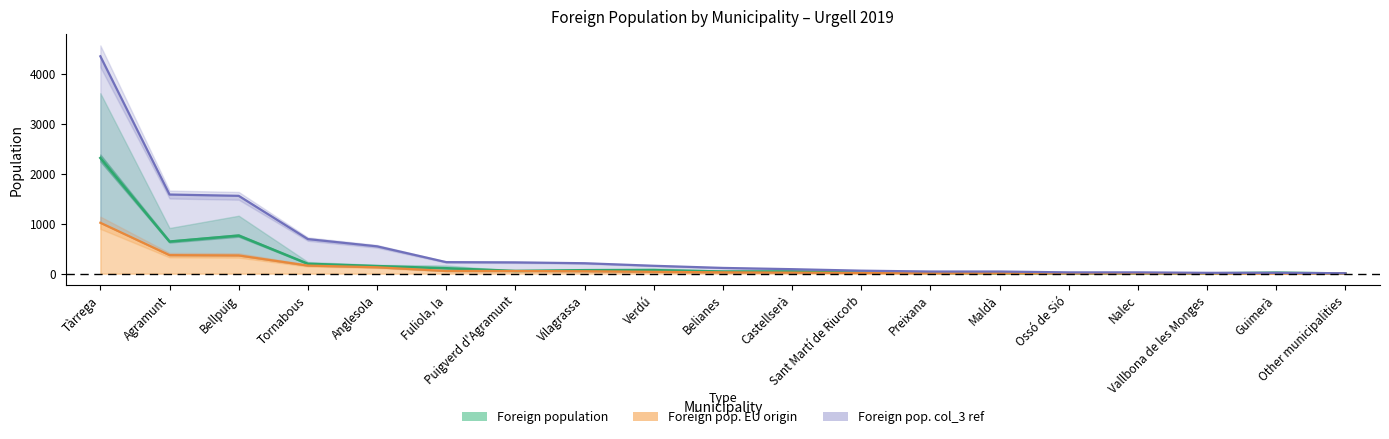

True or false: Foreign pop. EU origin and Foreign population cross at least once.

False